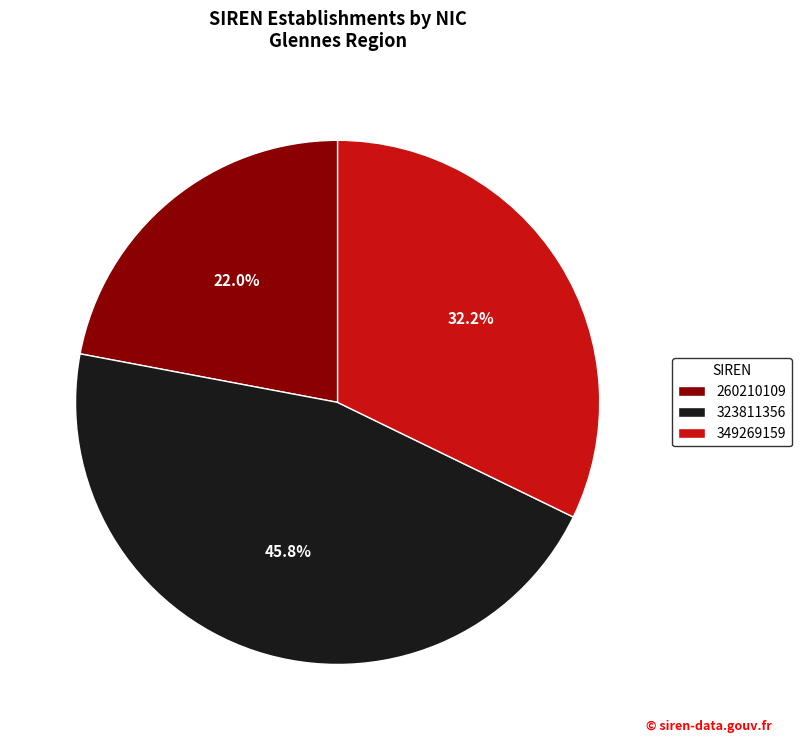

To the nearest percent, what is the combined percentage of 260210109 and 349269159?

54%